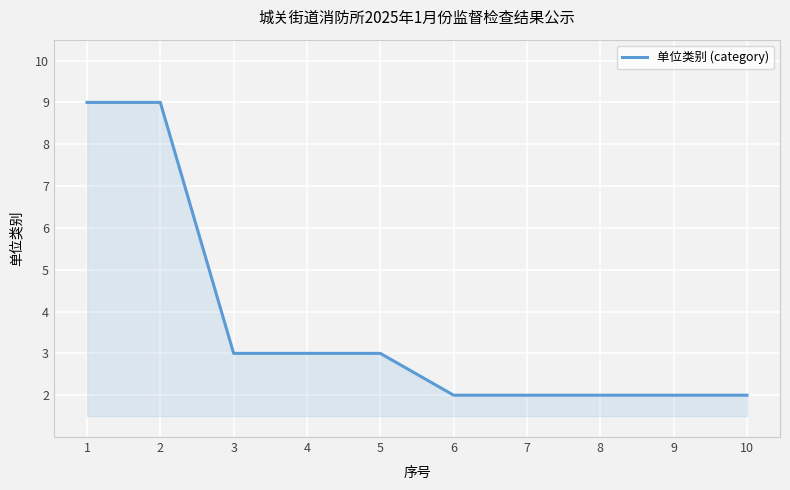

What is the greatest value displayed?

9